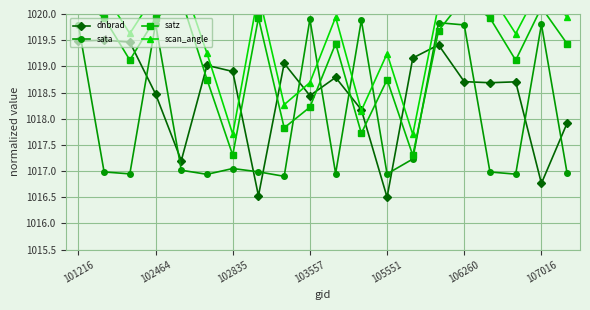

Is it true that dnbrad equals 1018.7 at 106260?

True